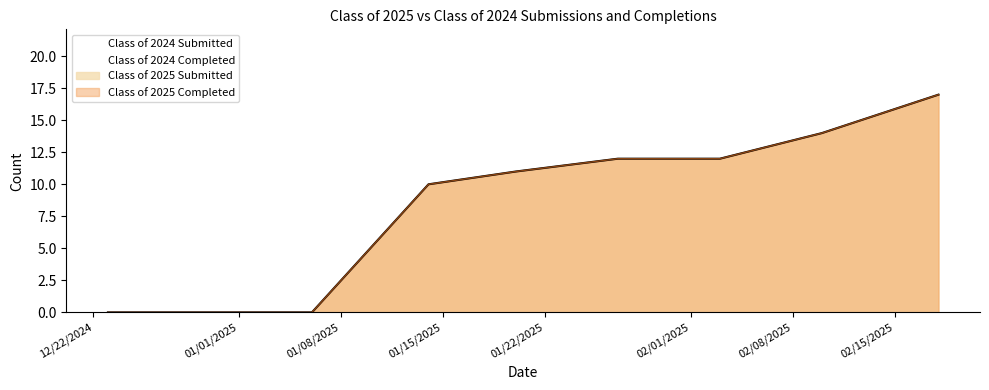

Which category has the highest value across all series?

02/18/2025